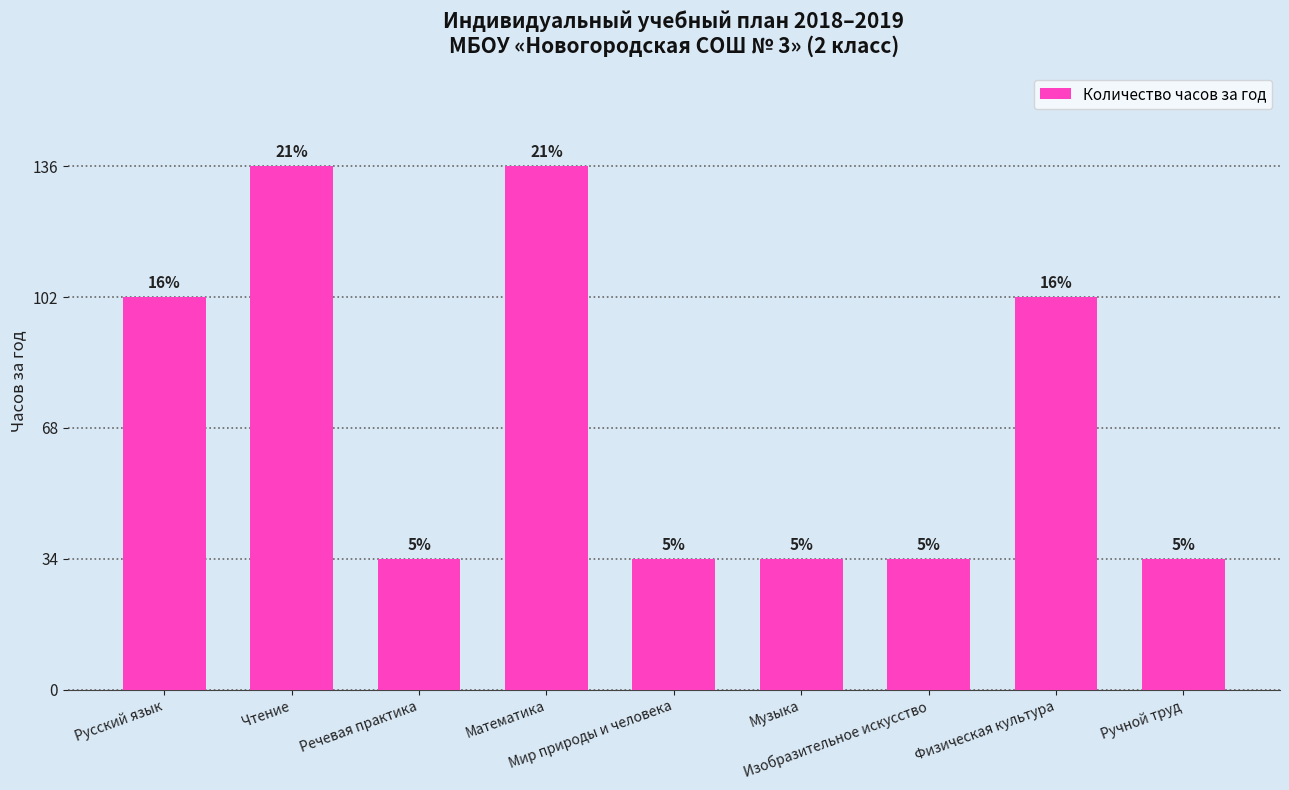

What is the approximate value at Русский язык, to the nearest 5?

100